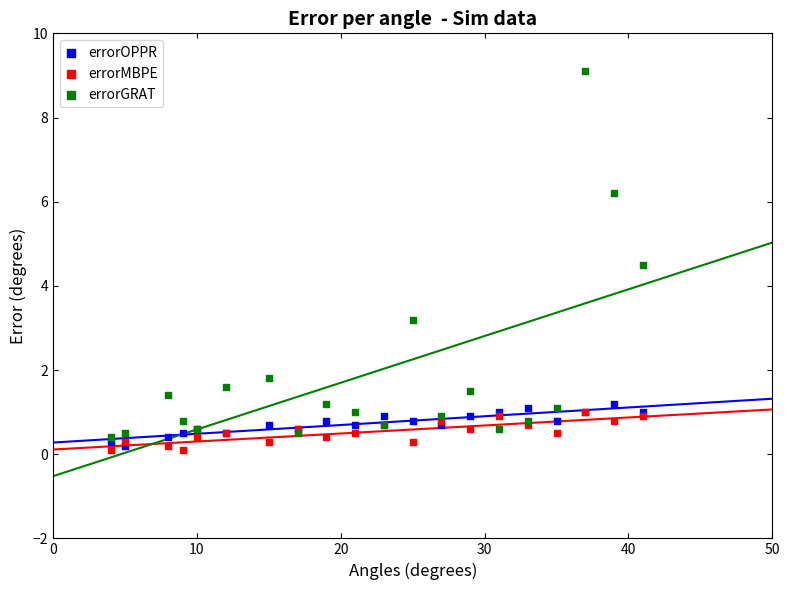

Which series contains the lowest Y value?

errorMBPE